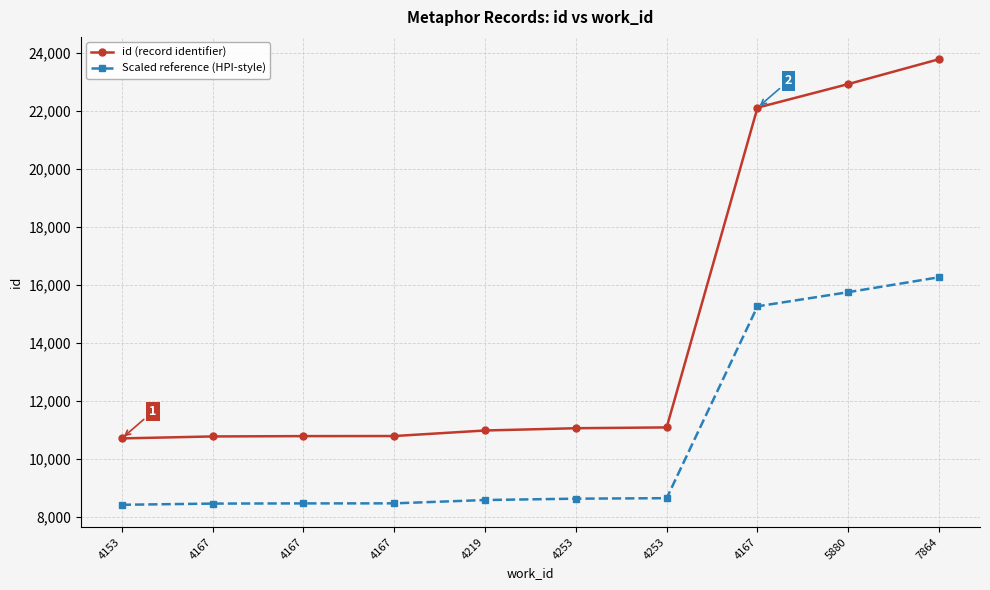

What are all the series names shown in the legend?

id (record identifier), Scaled reference (HPI-style)